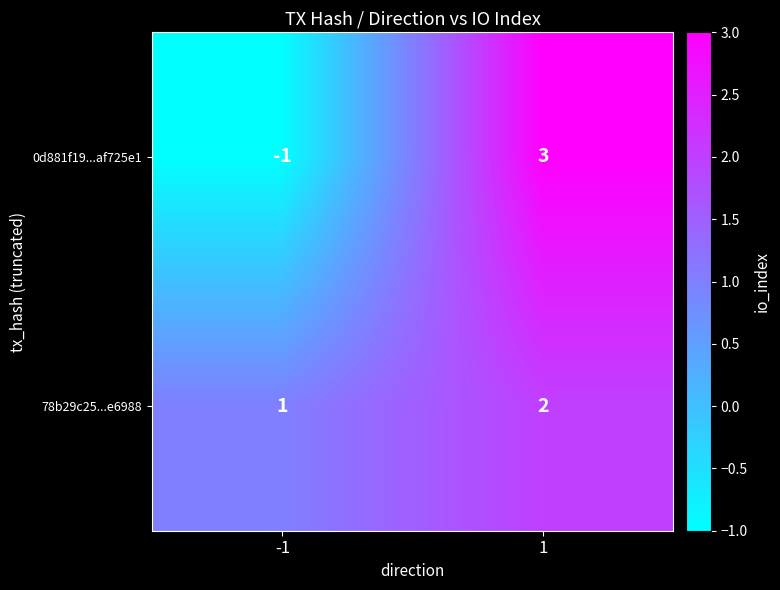

Reading left to right, what are all the values shown in this chart?

0d881f19...af725e1: -1	3
78b29c25...e6988: 1	2